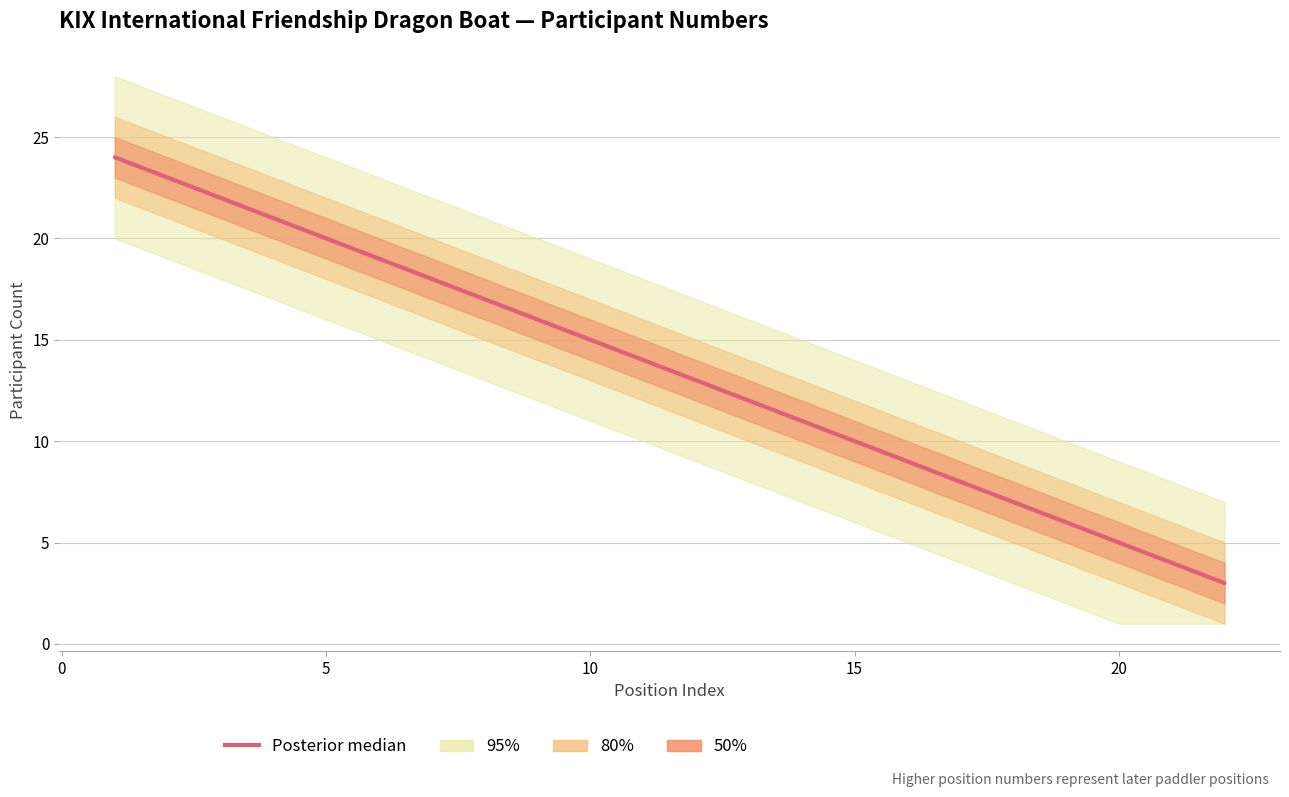

How many data points are above 14?

10